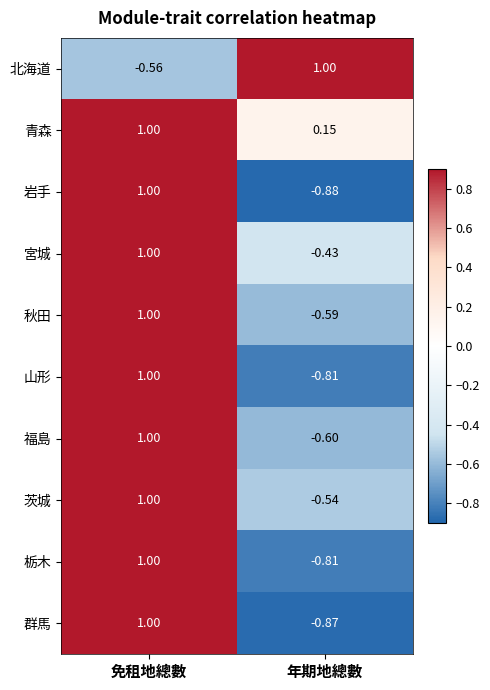

At how many categories does at least one series exceed 0?

2